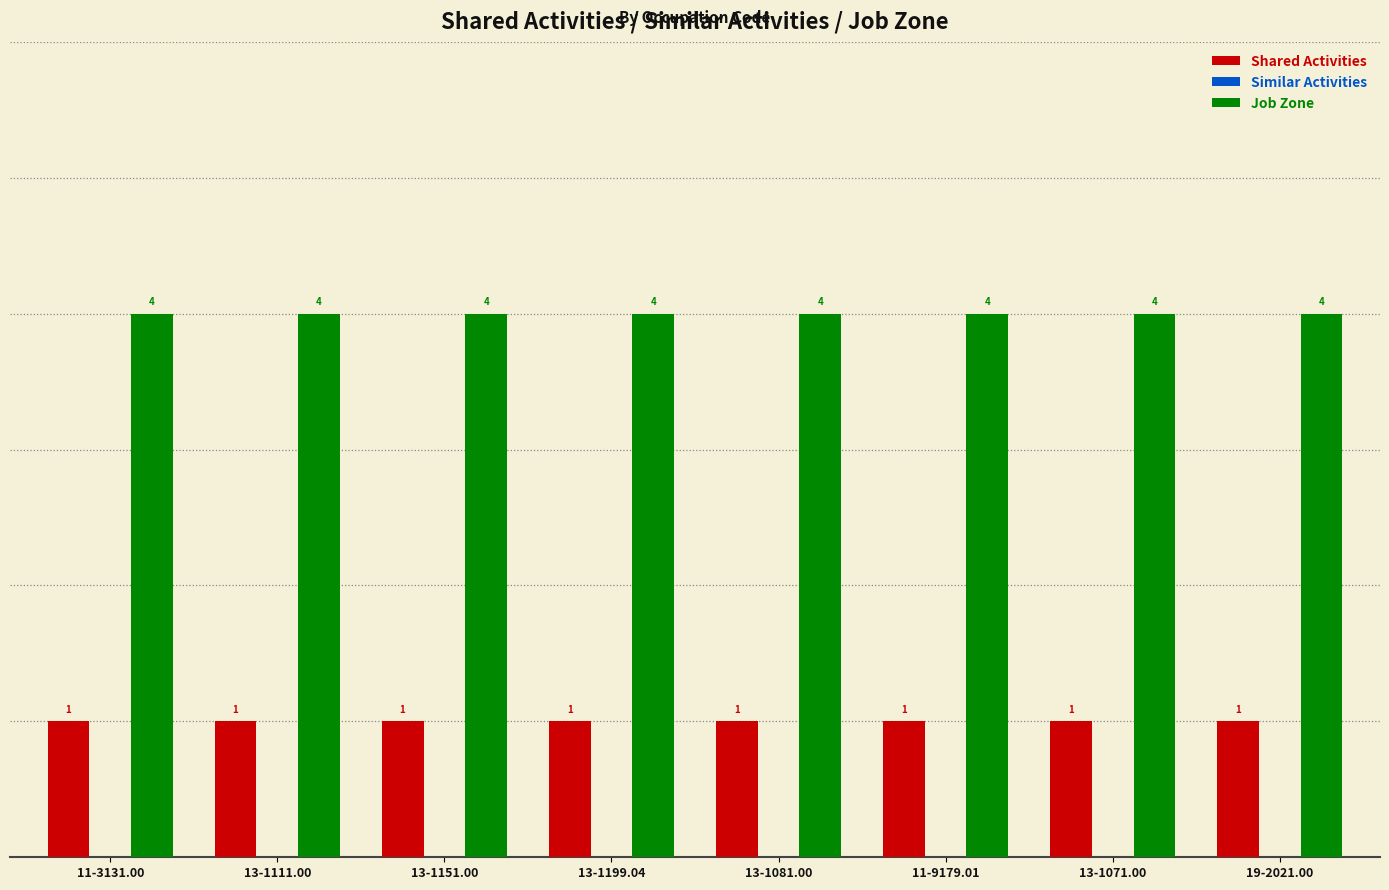

How many distinct data groups are displayed?

2